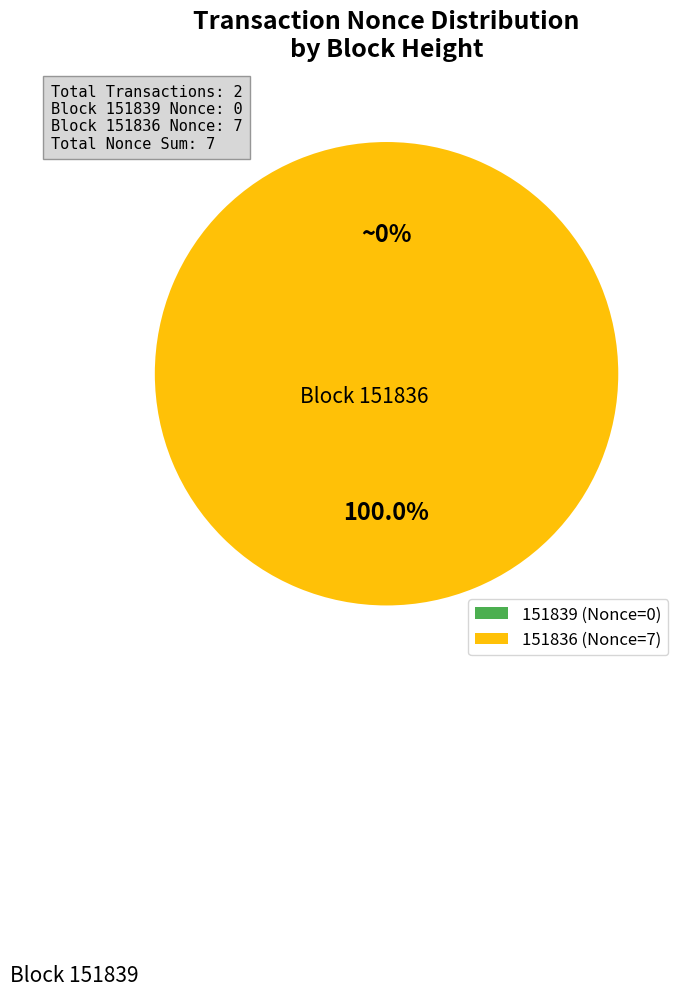

Which slice represents more than half of the pie?

151836